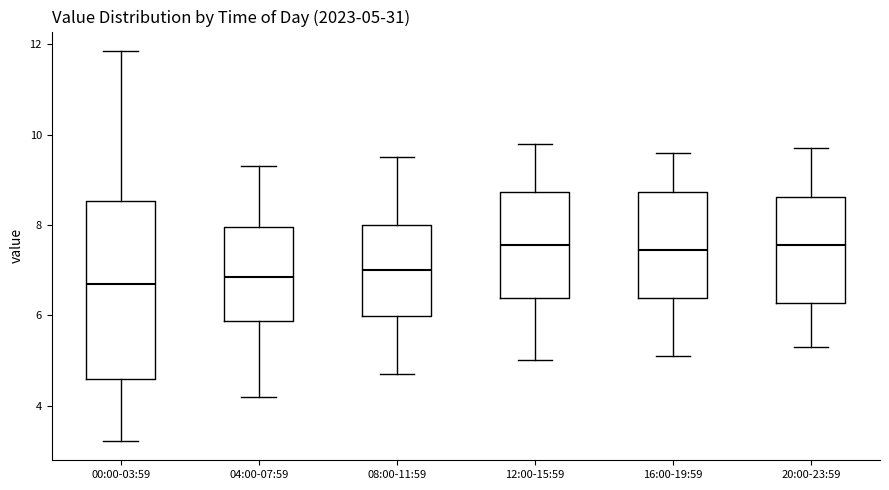

Comparing the boxes themselves (not the whiskers), which one is the tallest?

00:00-03:59